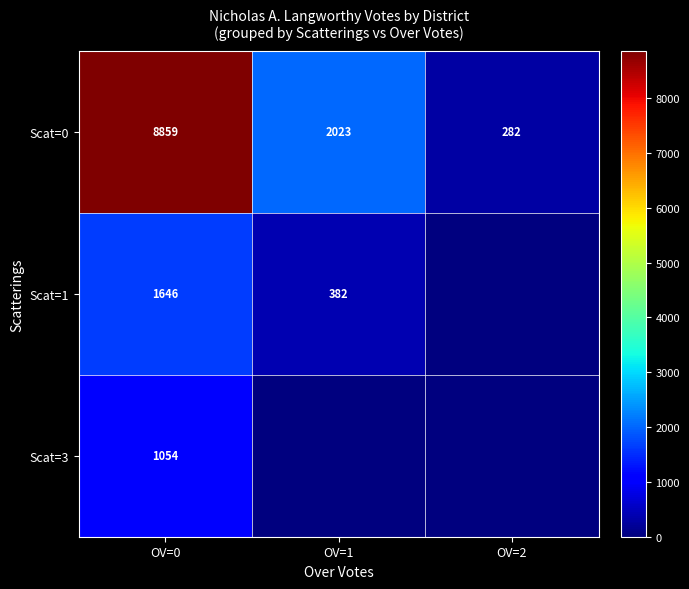

Is the value of Scat=0 at OV=0 greater than the value of Scat=3 at OV=0?

Yes